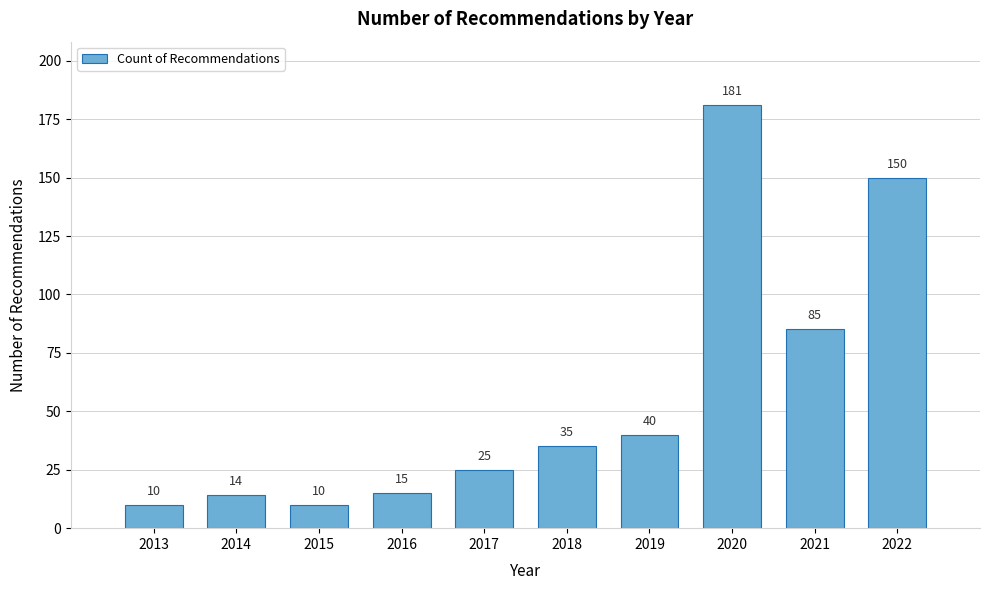

Reading right to left, what are all the values shown in this chart?

2022=150	2021=85	2020=181	2019=40	2018=35	2017=25	2016=15	2015=10	2014=14	2013=10